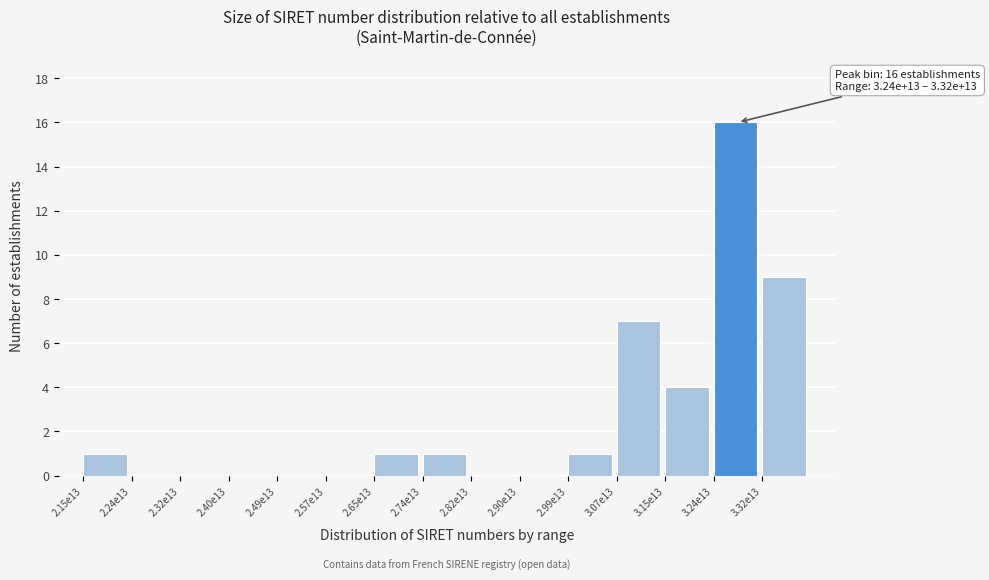

Reading left to right, what are all the values shown in this chart?

2.15e13=1	2.24e13=0	2.32e13=0	2.40e13=0	2.49e13=0	2.57e13=0	2.65e13=1	2.74e13=1	2.82e13=0	2.90e13=0	2.99e13=1	3.07e13=7	3.15e13=4	3.24e13=16	3.32e13=9